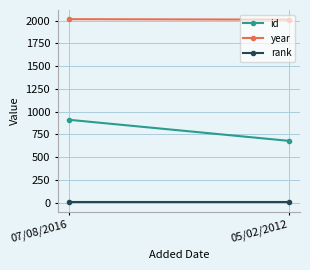

How many data points in year are less than 2016?

1